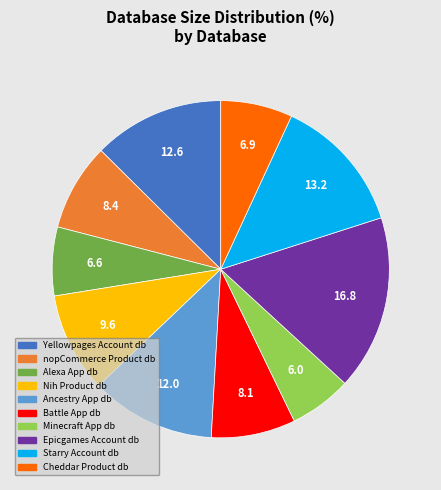

How many slices are in this pie chart?

10